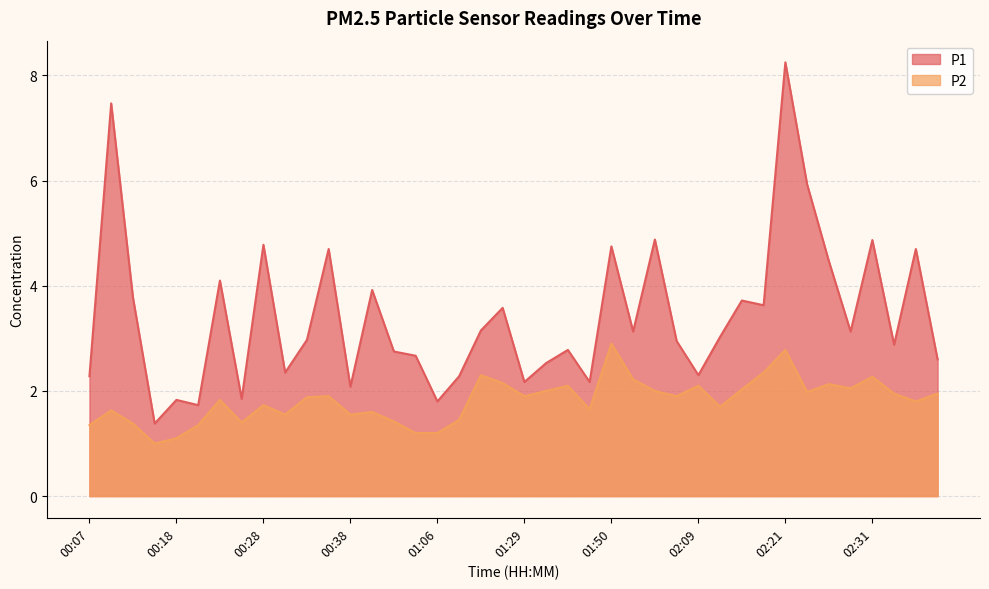

At which category does the chart reach its minimum across all series?

00:15